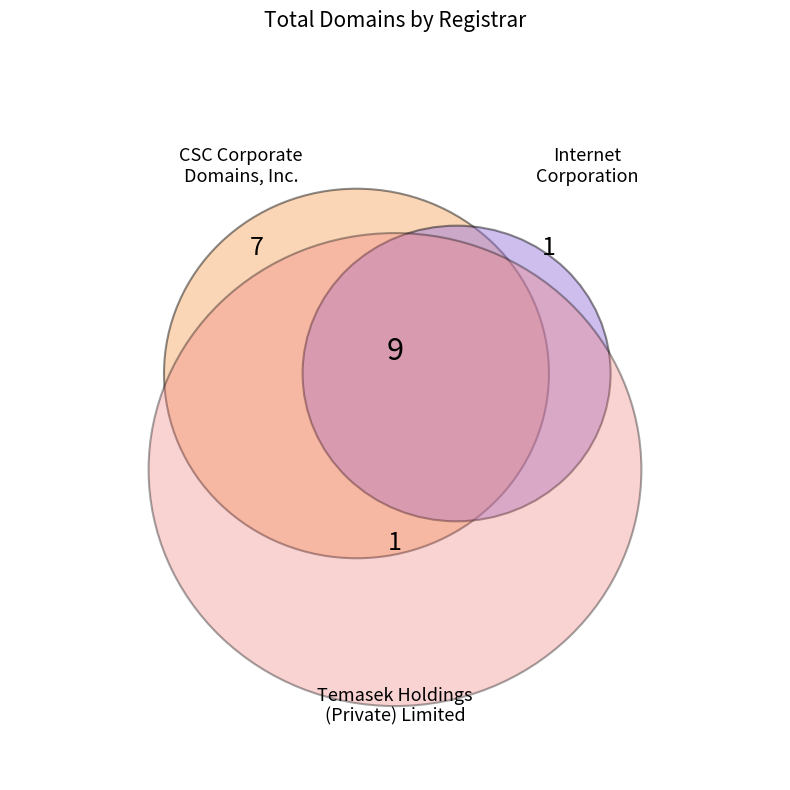

To the nearest percent, what is the average slice percentage?

33%